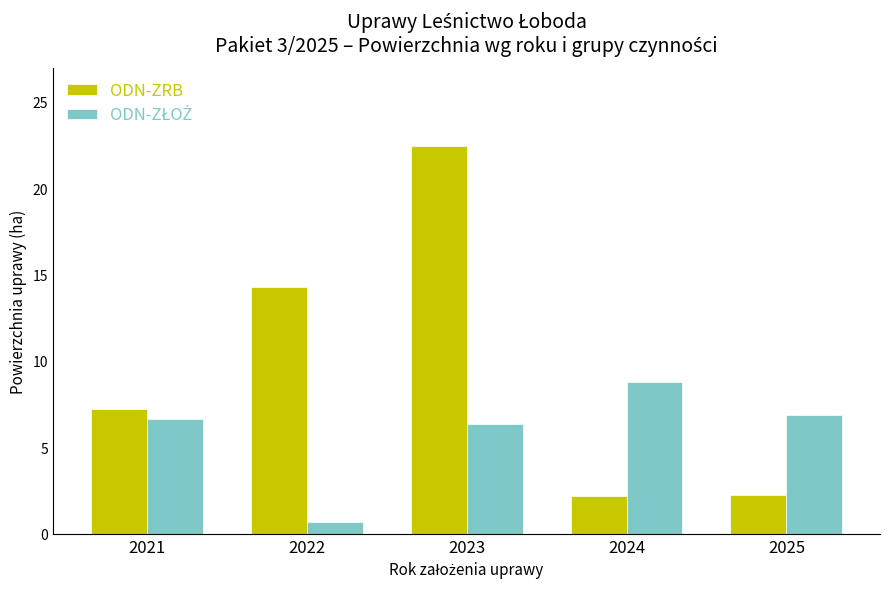

Which label corresponds to the smallest value in the chart?

2022